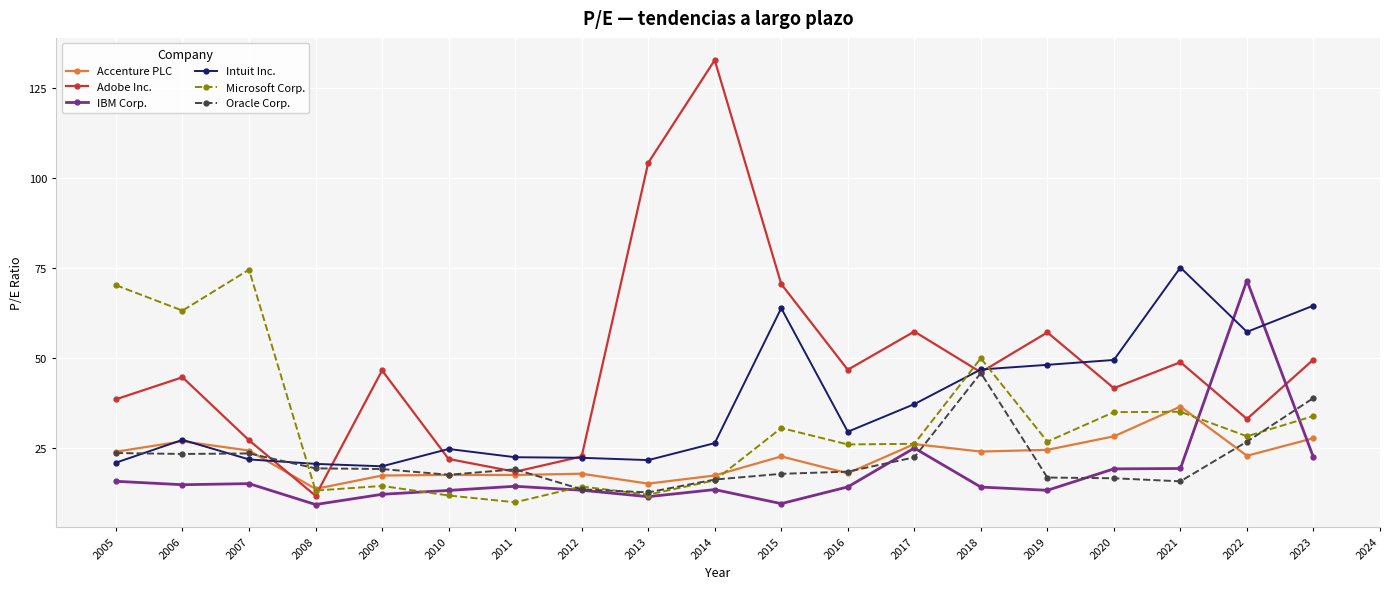

What is the approximate value of Intuit Inc. at 2010?

24.8